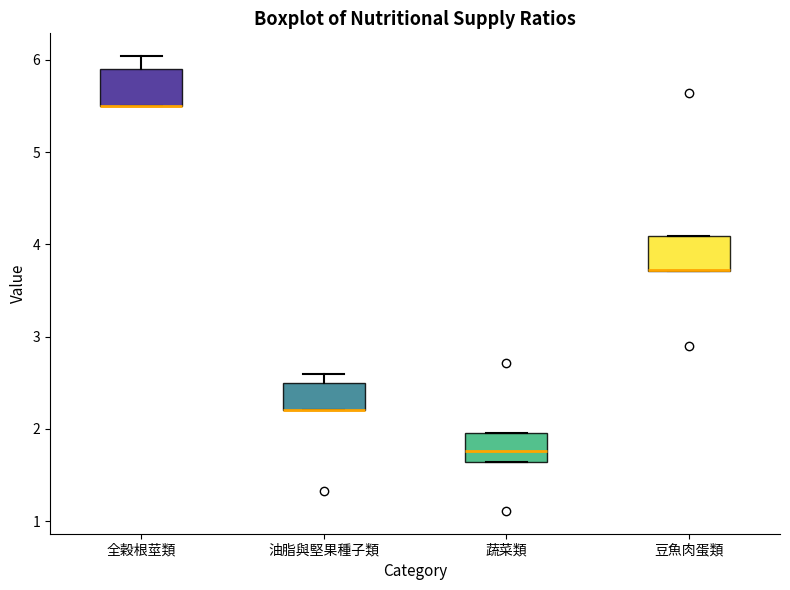

Reading left to right, read every box against the y-axis: the position of its median line, the range the box covers, and the ends of its whiskers. The values are not printed on the chart, so give them approximately, as read against the axis.

全穀根莖類: median 5.5 (drawn on the box's lower edge), box 5.5 to 5.9, whiskers 5.5 to 6.0
油脂與堅果種子類: median 2.2 (drawn on the box's lower edge), box 2.2 to 2.5, whiskers 2.2 to 2.6
蔬菜類: median 1.8, box 1.6 to 2.0, whiskers 1.6 to 2.0
豆魚肉蛋類: median 3.7 (drawn on the box's lower edge), box 3.7 to 4.1, whiskers 3.7 to 4.1